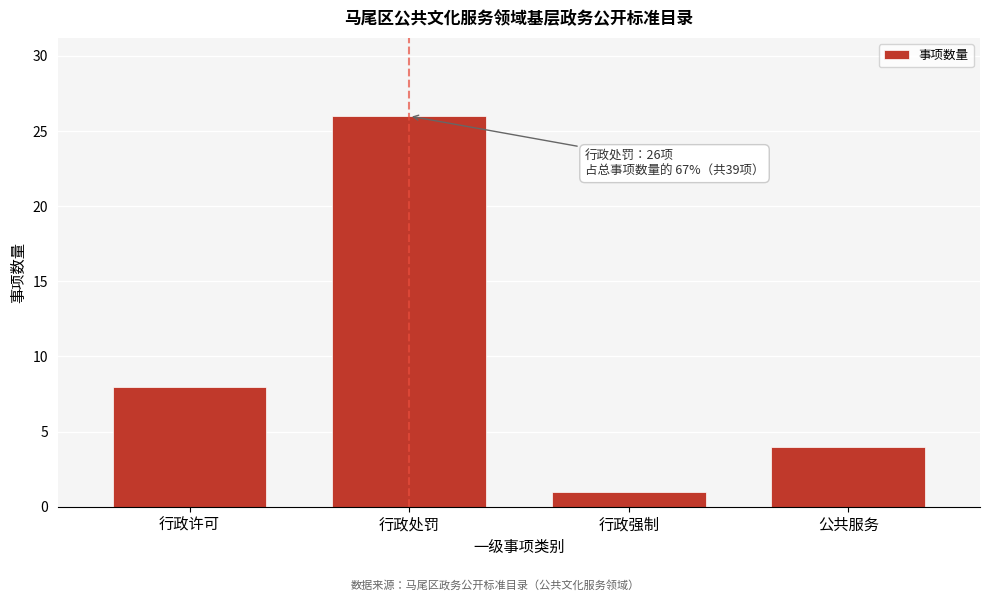

Reading left to right, extract all data points from this chart.

行政许可=8	行政处罚=26	行政强制=1	公共服务=4